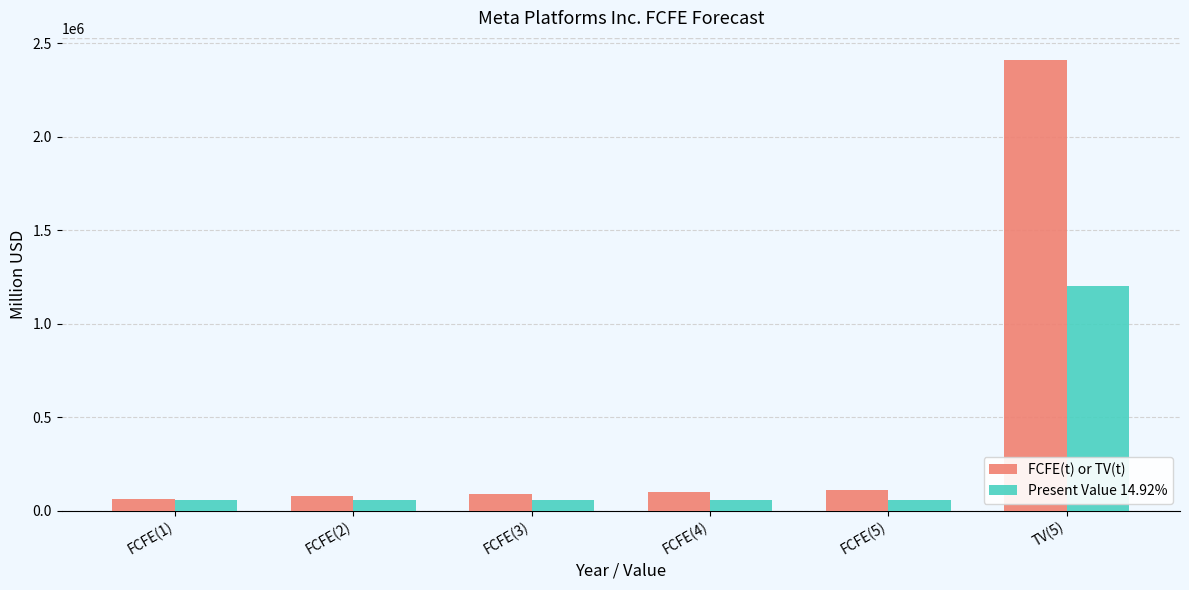

Where does the Present Value 14.92% series first go above 57748?

FCFE(3)